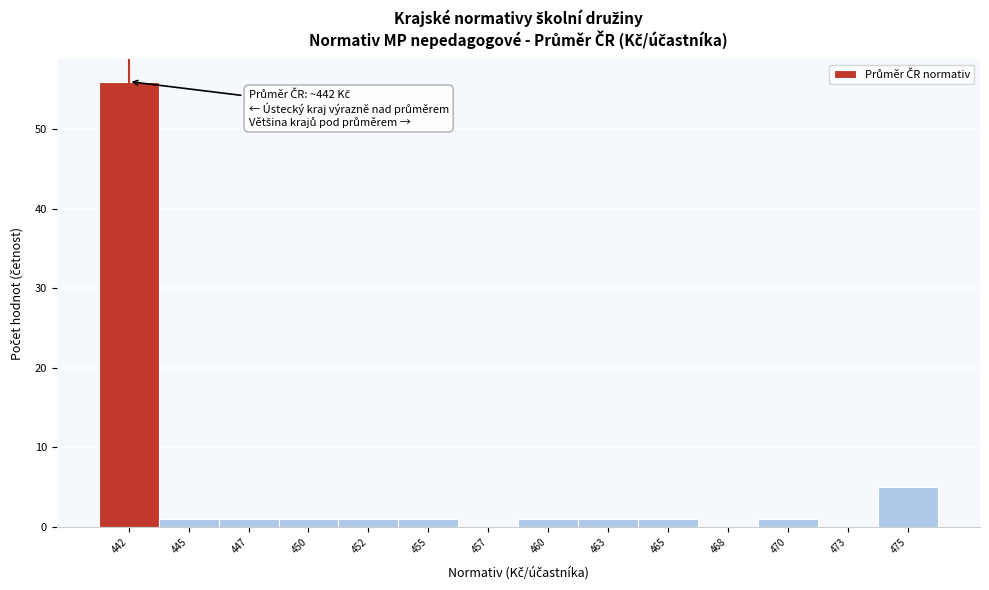

Reading right to left, extract all data points from this chart.

475=5	473=0	470=1	468=0	465=1	463=1	460=1	457=0	455=1	452=1	450=1	447=1	445=1	442=56